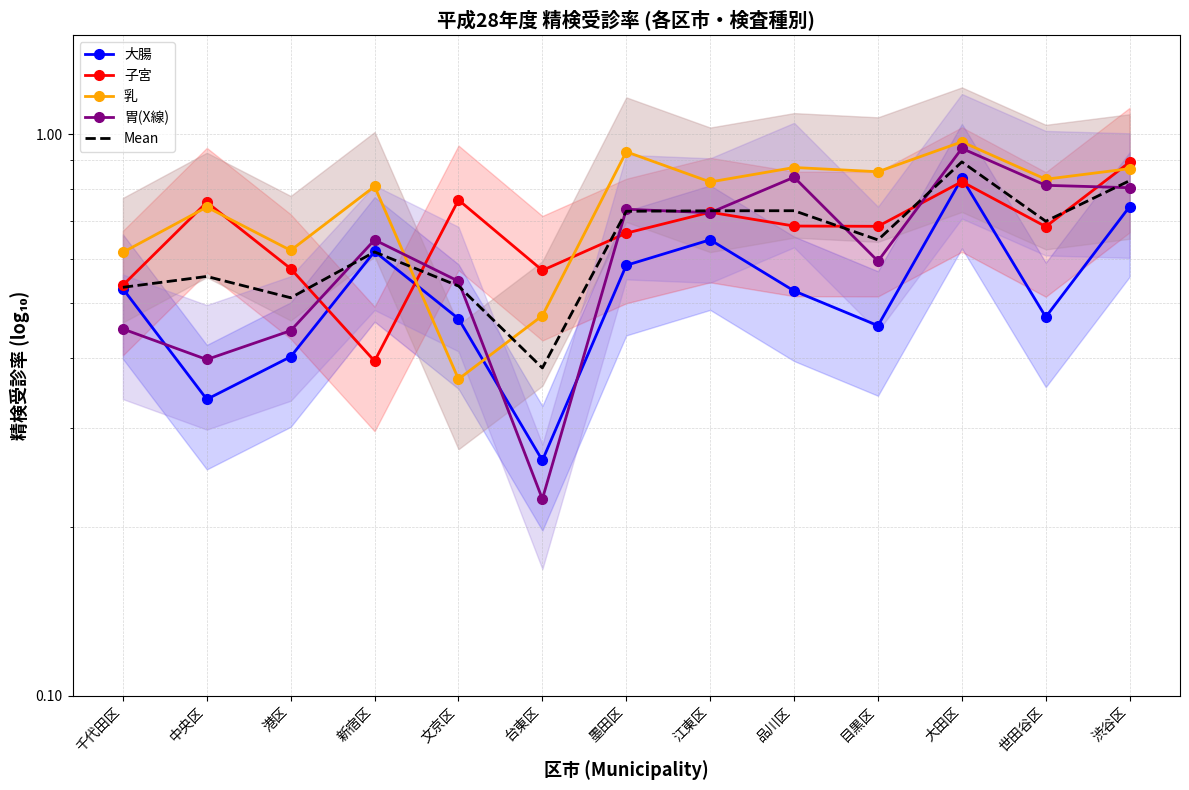

Which series has the largest total across all categories?

乳